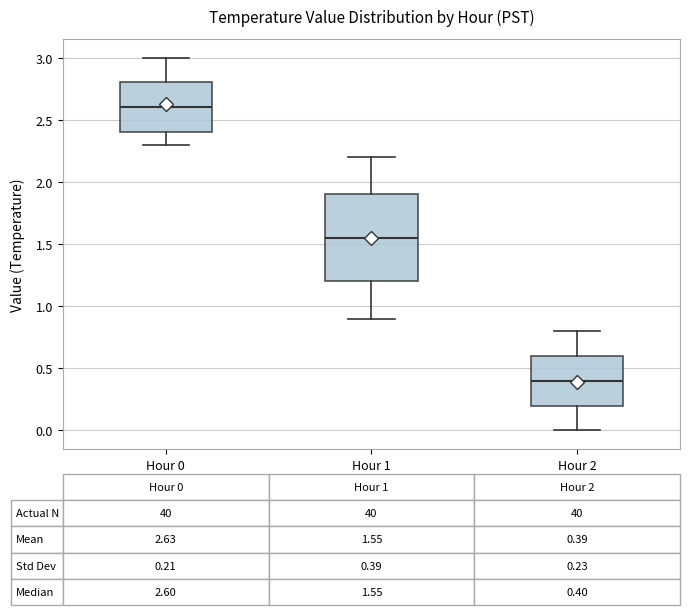

Which box is the tallest, from its lower edge to its upper edge?

Hour 1